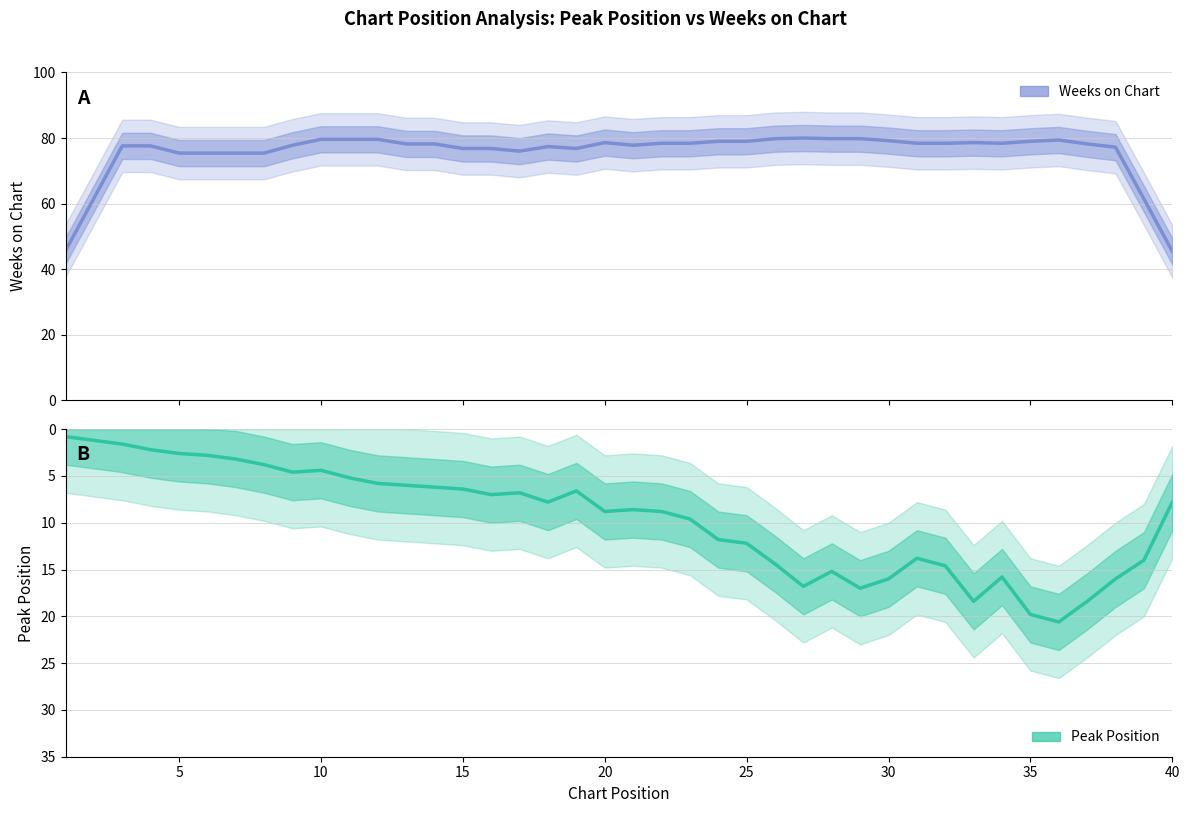

True or false: Weeks on Chart and Peak Position intersect in this chart.

False